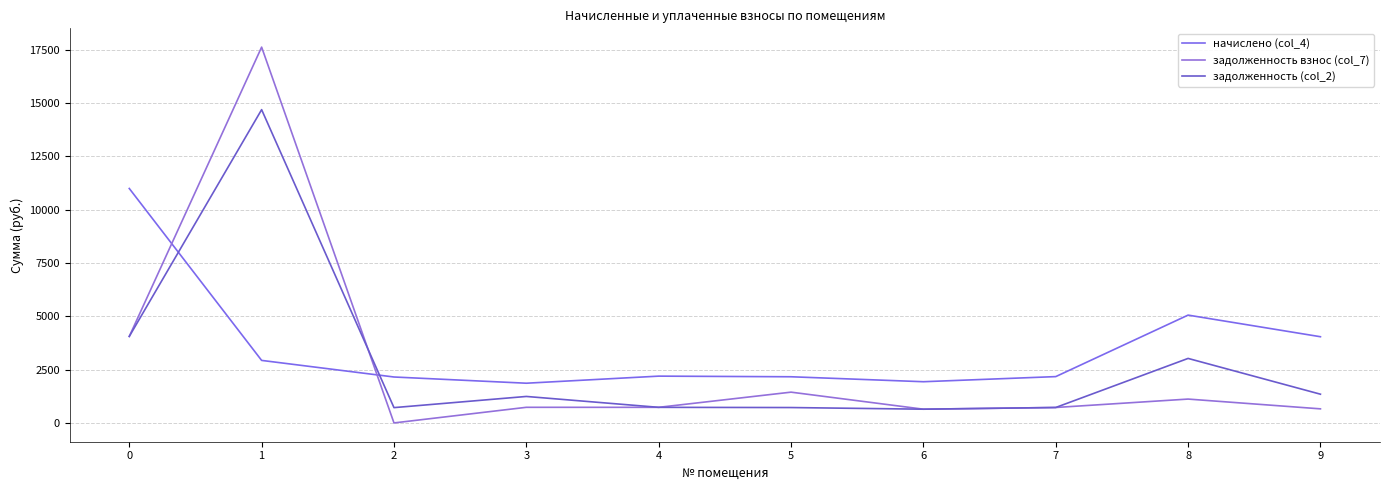

Which series has the widest spread of values?

задолженность взнос (col_7)